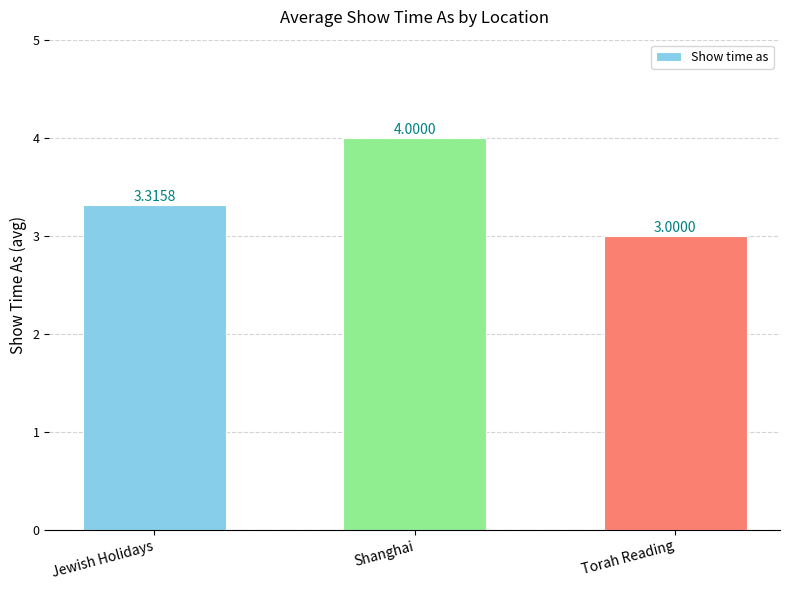

Approximately how many times larger is the value at Jewish Holidays compared to Torah Reading?

1.1